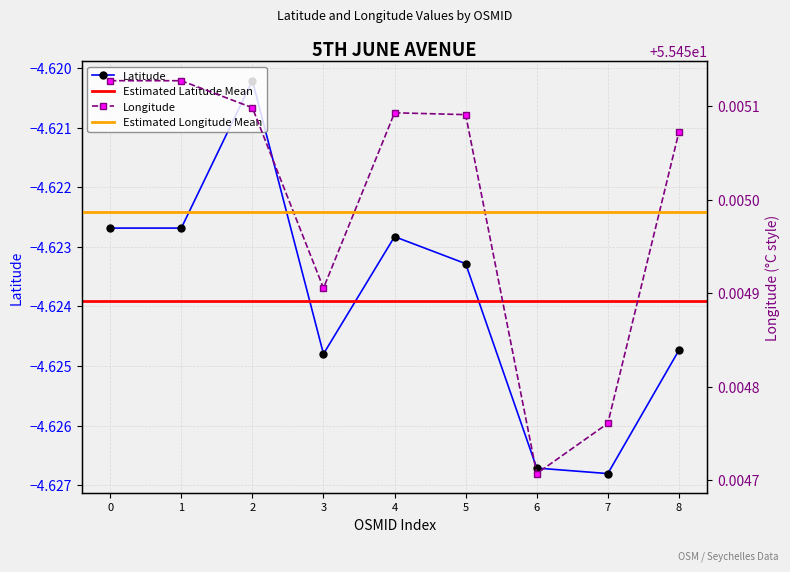

The value of Latitude at 6 is -1.2. True or false?

False